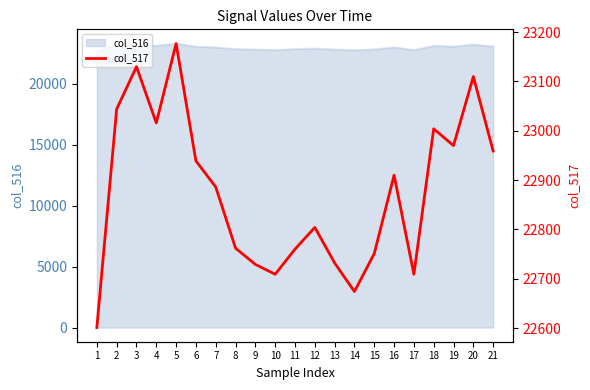

What is the average value?

22875